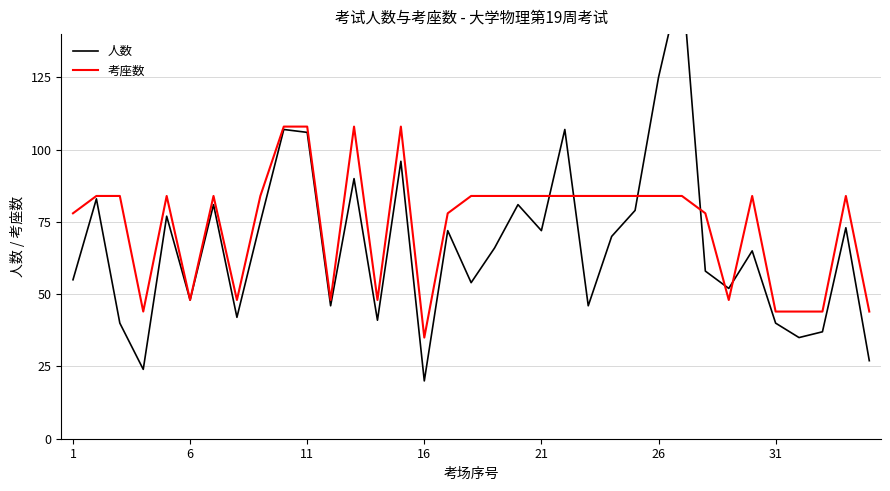

At 7, list the series in order from smallest to largest.

人数, 考座数